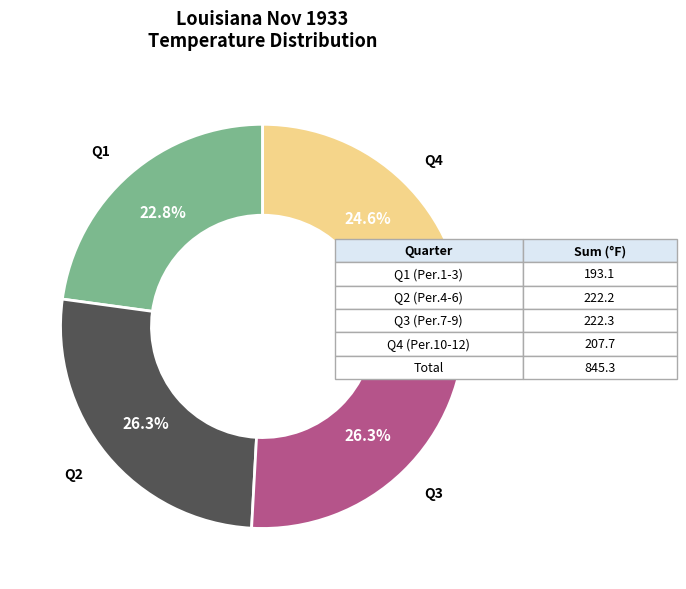

Is there any slice that represents more than half of the pie?

No